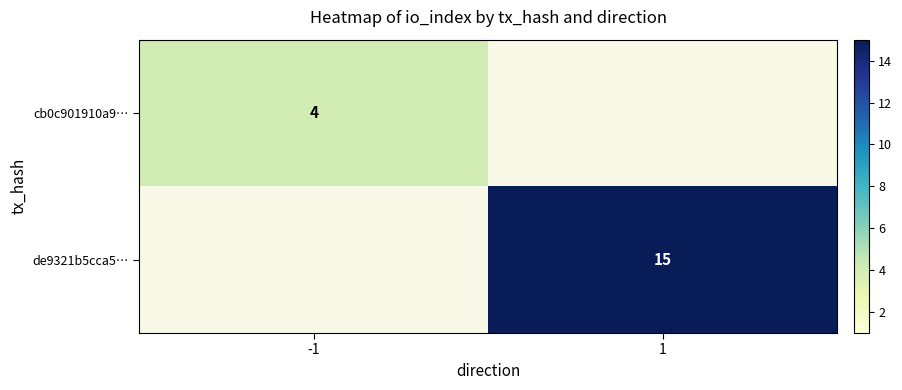

True or false: cb0c901910a9… has a value of 6.1 at -1.

False